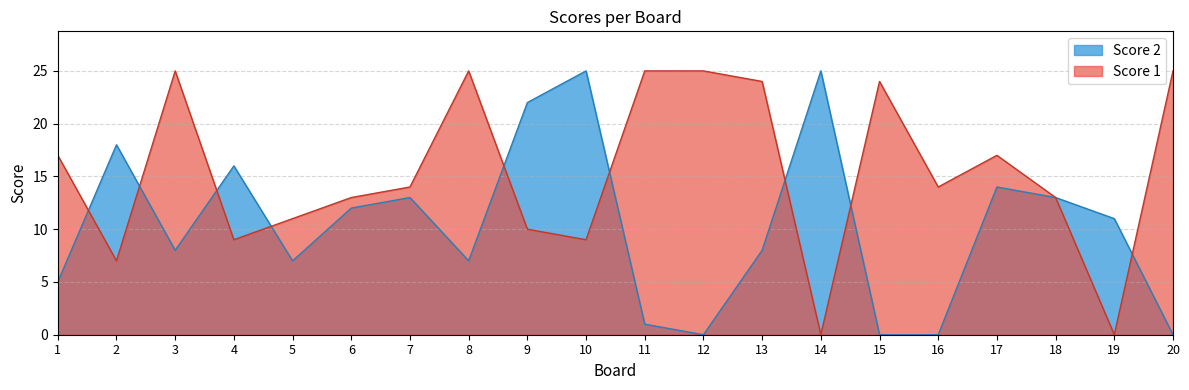

How many lines are shown in the chart?

2